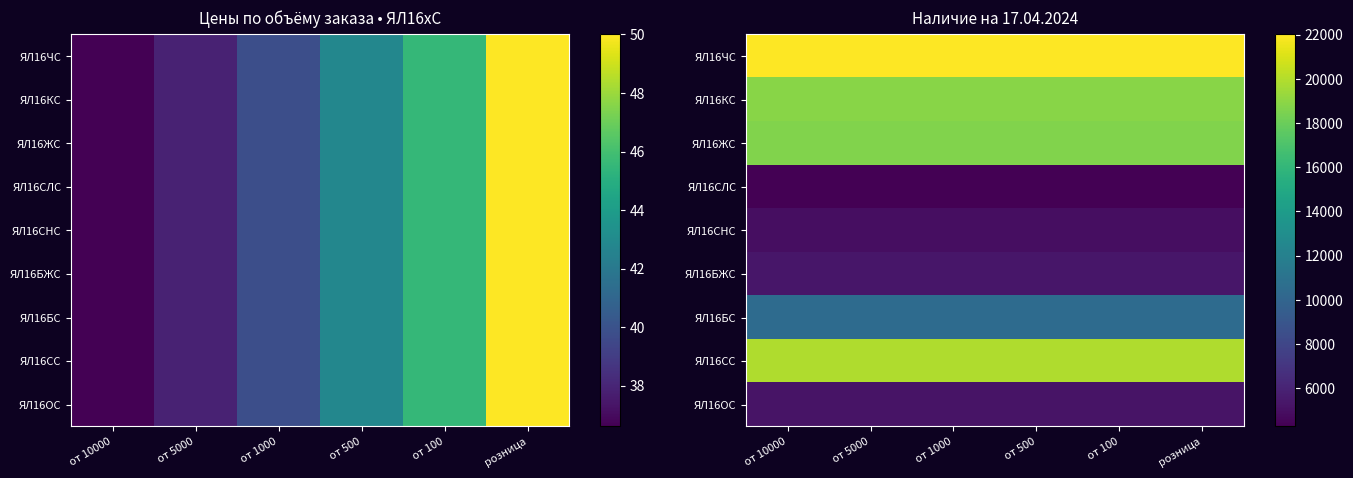

Which series has the largest total across all categories?

ЯЛ16ЧС